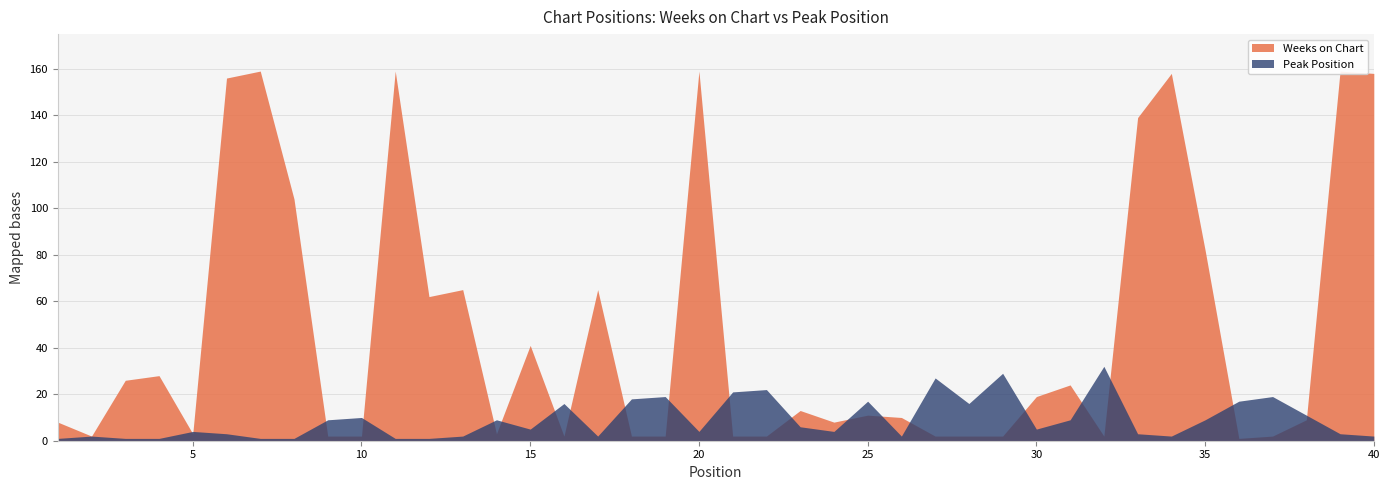

What is the value of the Weeks on Chart point at the 27th from the left?

2